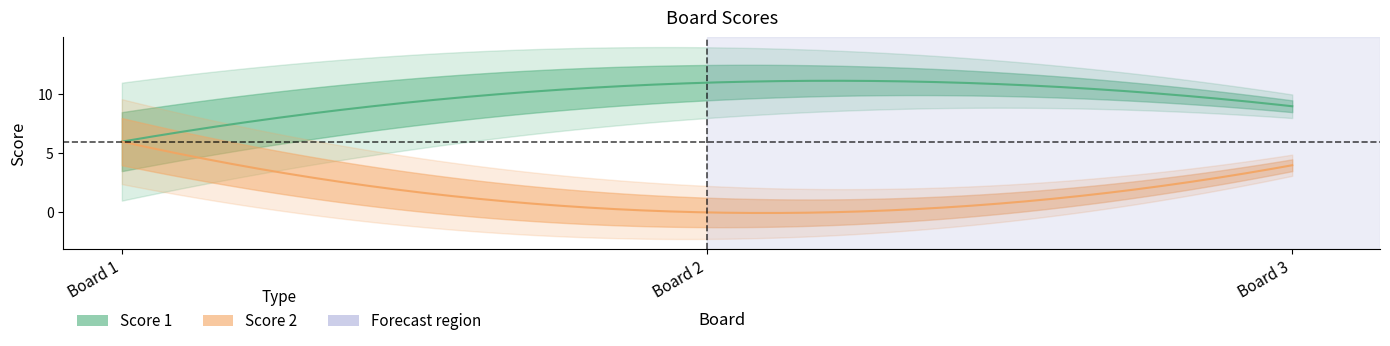

List the series in order of their overall mean, lowest first.

Score 2, Score 1